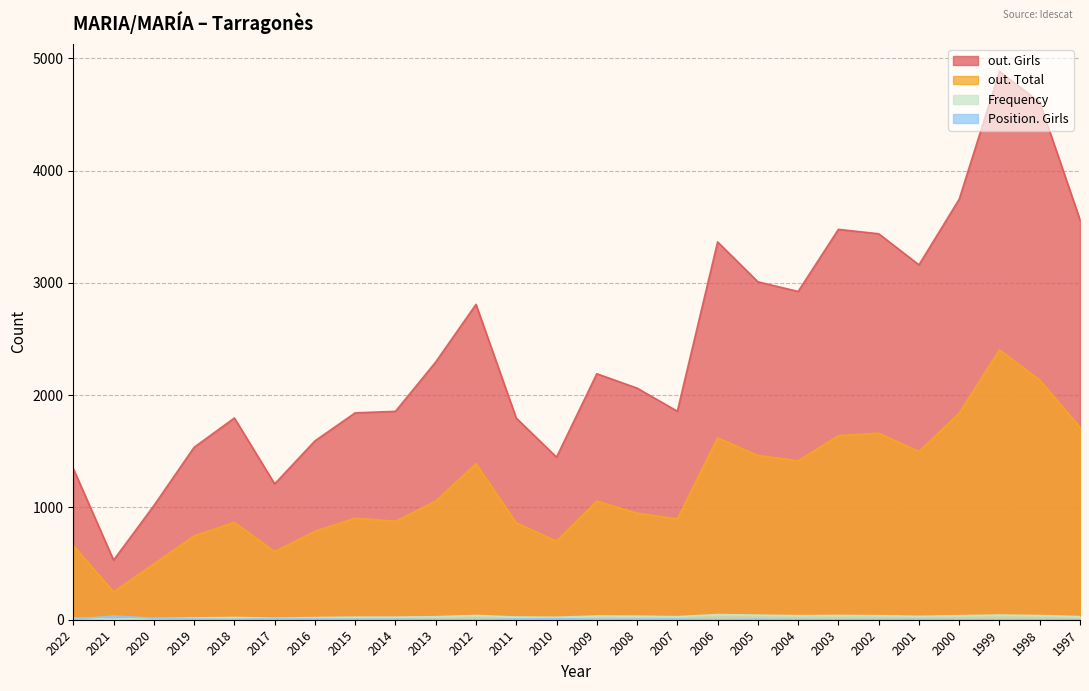

What is the lowest value of the Position. Girls series?

1